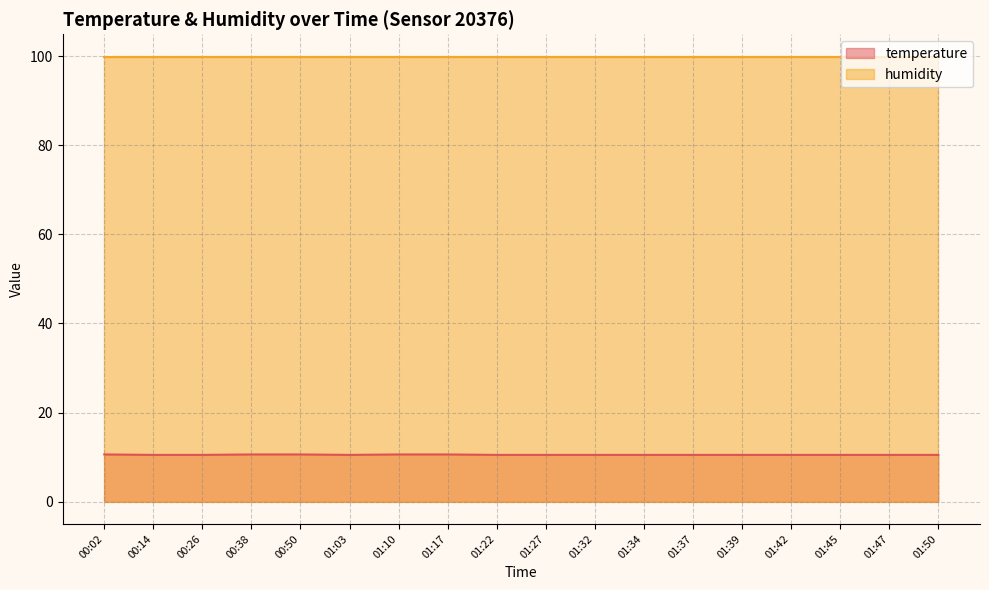

Where is the first local minimum?

01:03